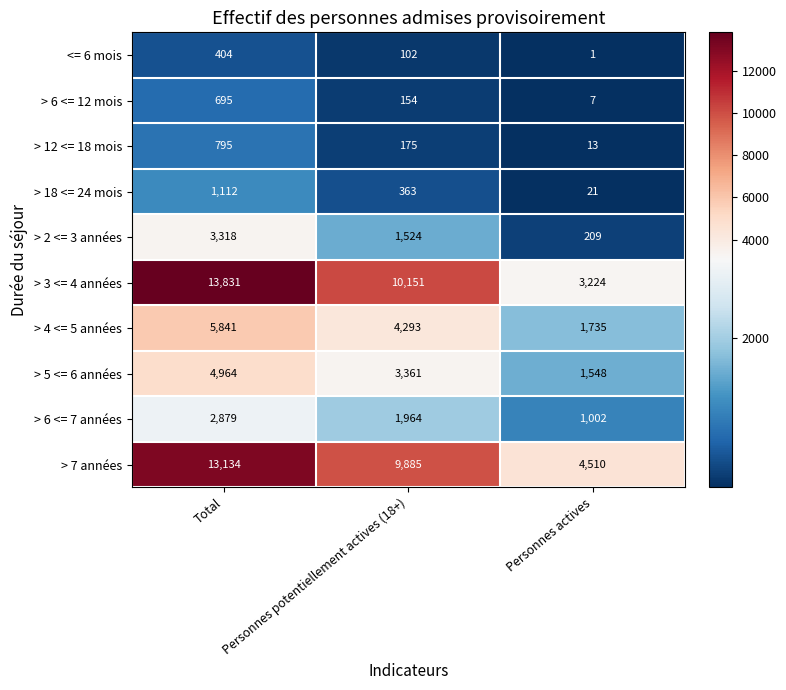

Reading left to right, extract all data points from this chart.

<= 6 mois: Total=404	Personnes potentiellement actives (18+)=102	Personnes actives=1
> 6 <= 12 mois: Total=695	Personnes potentiellement actives (18+)=154	Personnes actives=7
> 12 <= 18 mois: Total=795	Personnes potentiellement actives (18+)=175	Personnes actives=13
> 18 <= 24 mois: Total=1112	Personnes potentiellement actives (18+)=363	Personnes actives=21
> 2 <= 3 années: Total=3318	Personnes potentiellement actives (18+)=1524	Personnes actives=209
> 3 <= 4 années: Total=13831	Personnes potentiellement actives (18+)=10151	Personnes actives=3224
> 4 <= 5 années: Total=5841	Personnes potentiellement actives (18+)=4293	Personnes actives=1735
> 5 <= 6 années: Total=4964	Personnes potentiellement actives (18+)=3361	Personnes actives=1548
> 6 <= 7 années: Total=2879	Personnes potentiellement actives (18+)=1964	Personnes actives=1002
> 7 années: Total=13134	Personnes potentiellement actives (18+)=9885	Personnes actives=4510